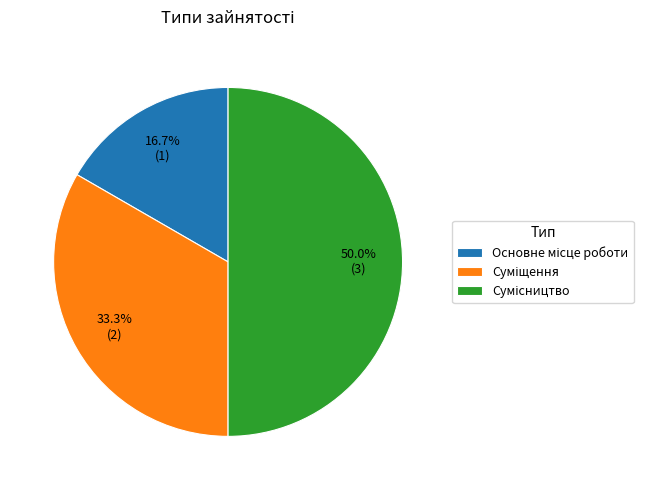

How many slices are in this pie chart?

3